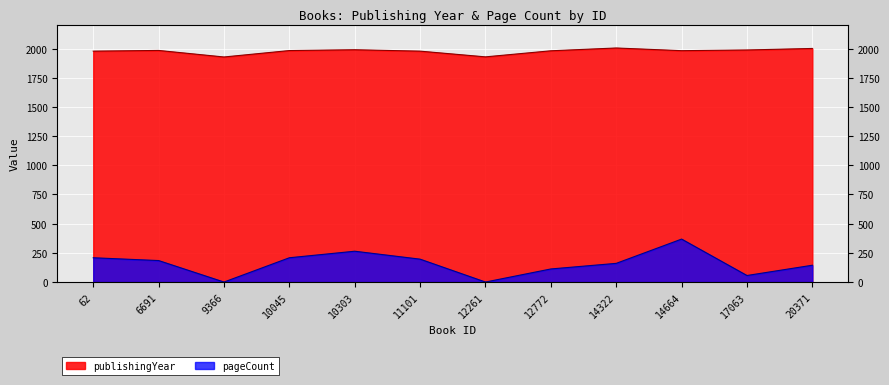

The publishingYear series shows 3383 at 9366. True or false?

False